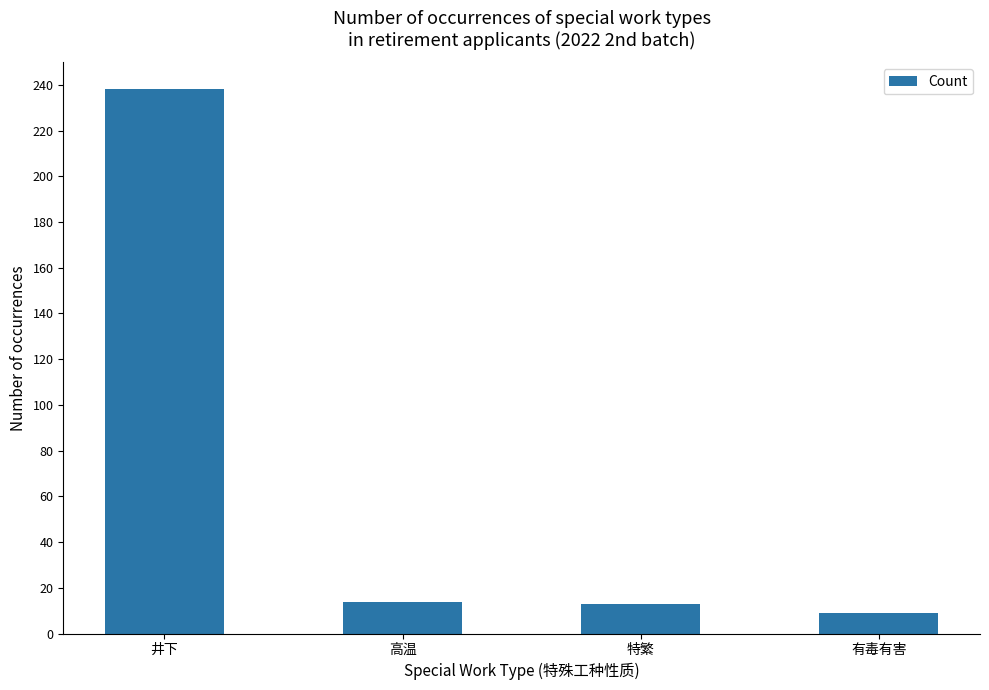

The chart shows a value of 9 at 有毒有害. True or false?

True